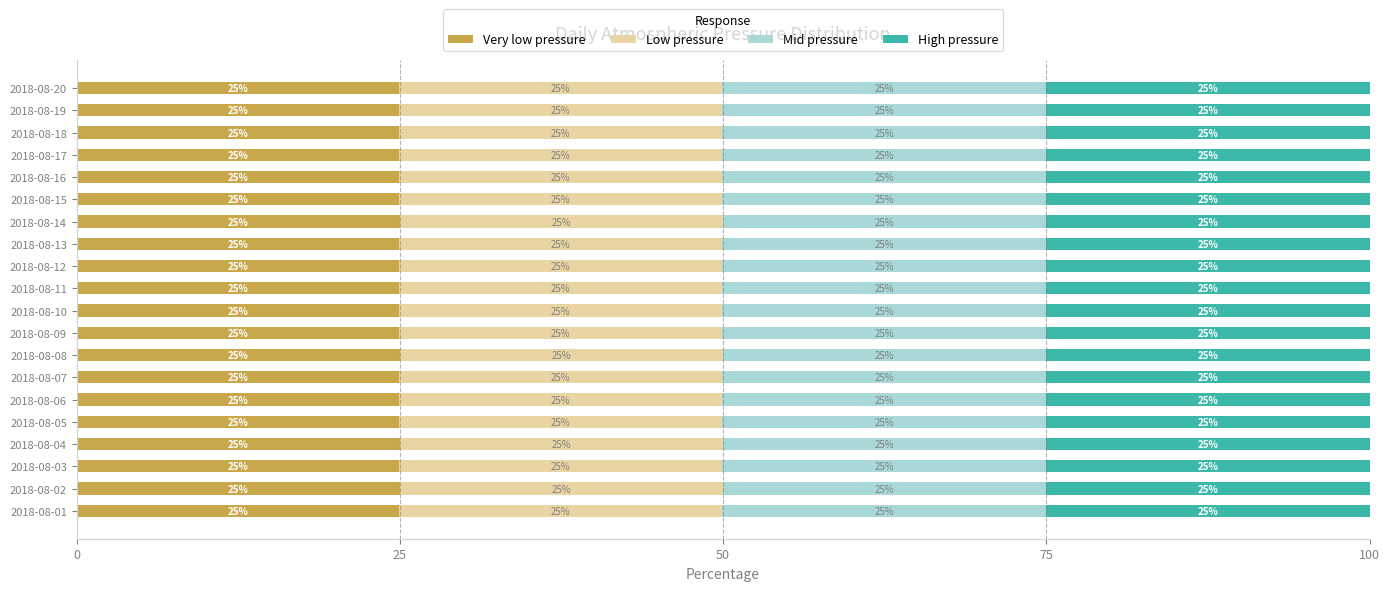

Is it true that Very low pressure equals 35.2 at 2018-08-08?

False